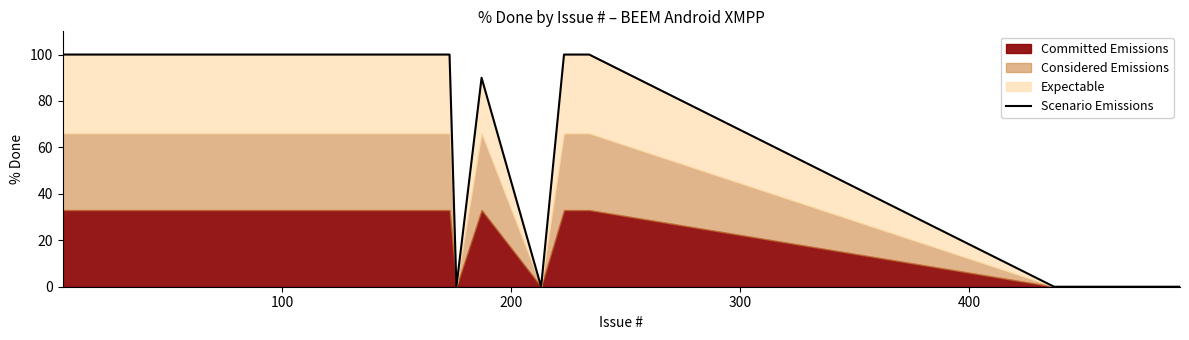

What is the highest value of the Scenario Emissions series?

100